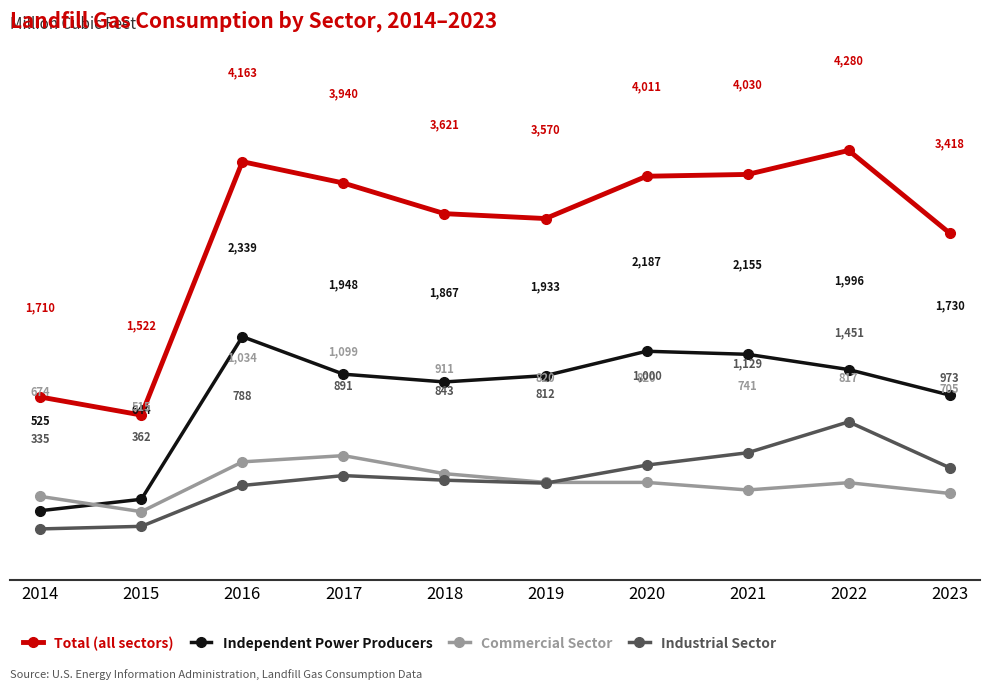

Count the number of categories in the chart.

10